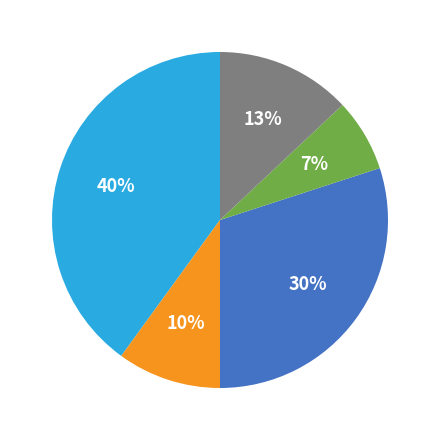

To the nearest percent, what is the difference between the largest and smallest slice percentages?

33%